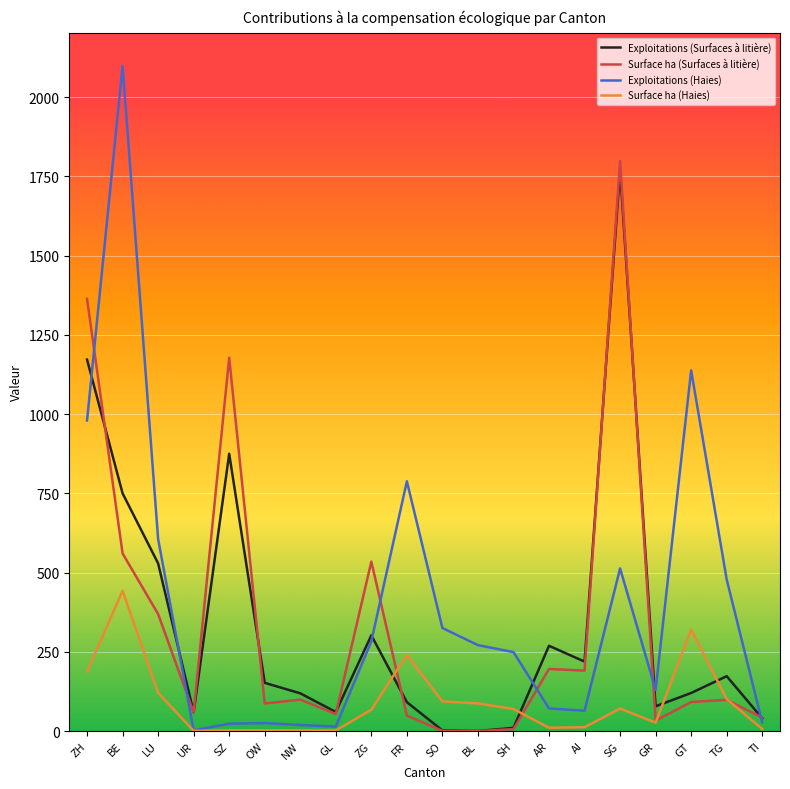

Is the value of Surface ha (Surfaces à litière) at GL greater than the value of Exploitations (Surfaces à litière) at GR?

No